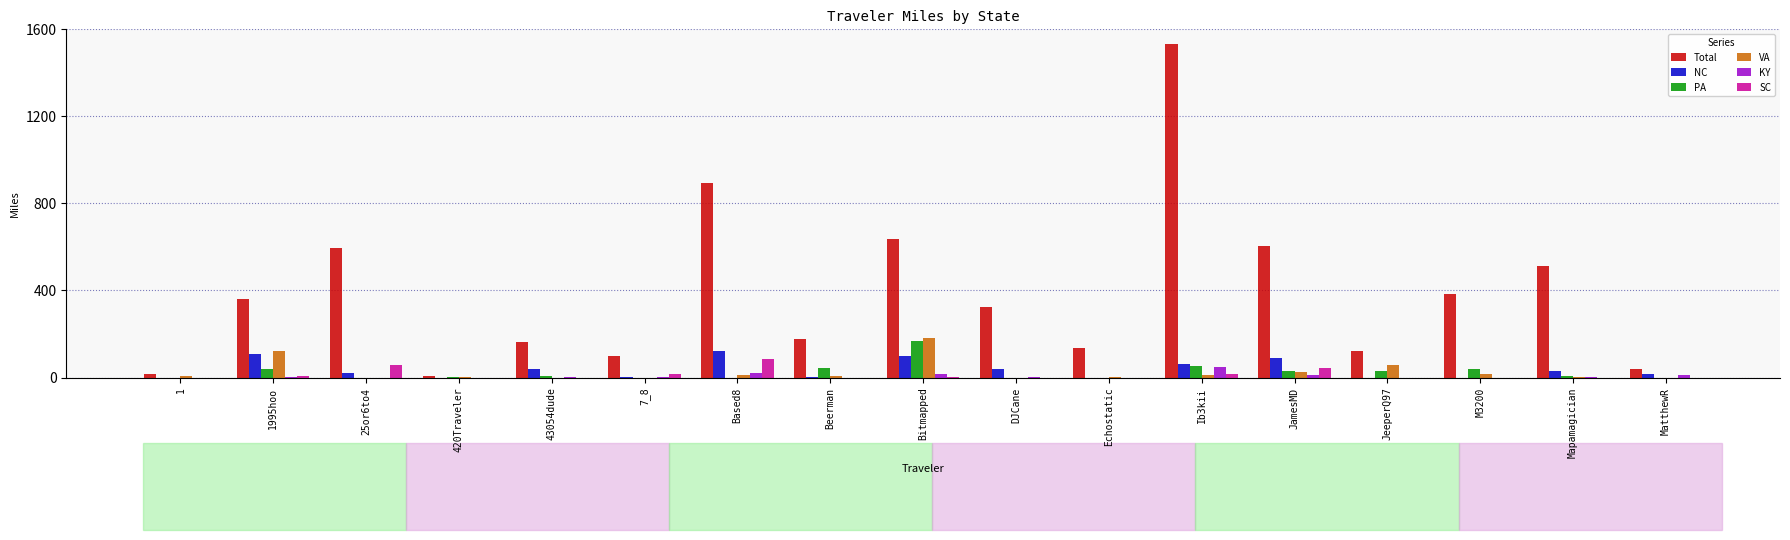

At which label is Total closest to 768?

Based8